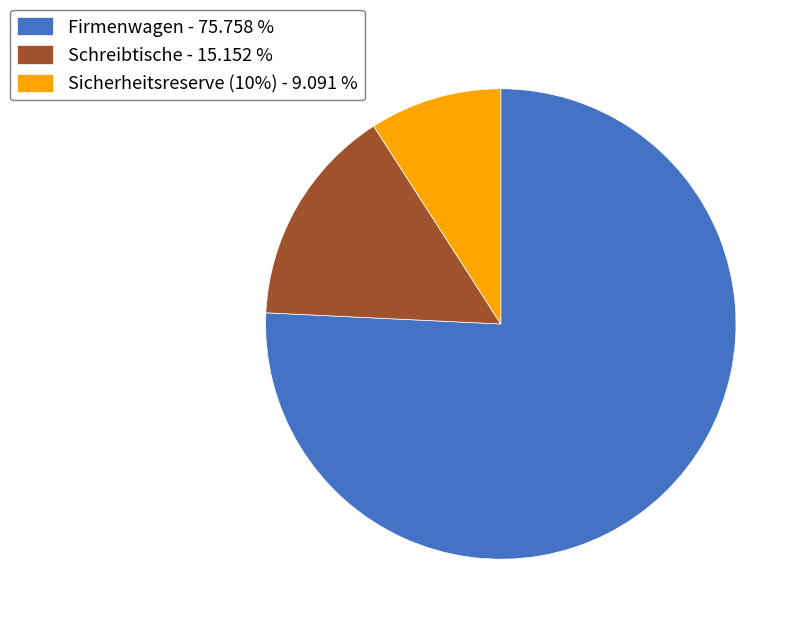

Which has a higher value, Sicherheitsreserve (10%) - 9.091 % or Firmenwagen - 75.758 %?

Firmenwagen - 75.758 %